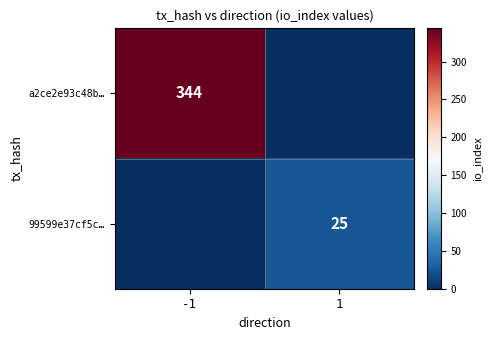

True or false: a2ce2e93c48b… has a value of 227 at -1.

False